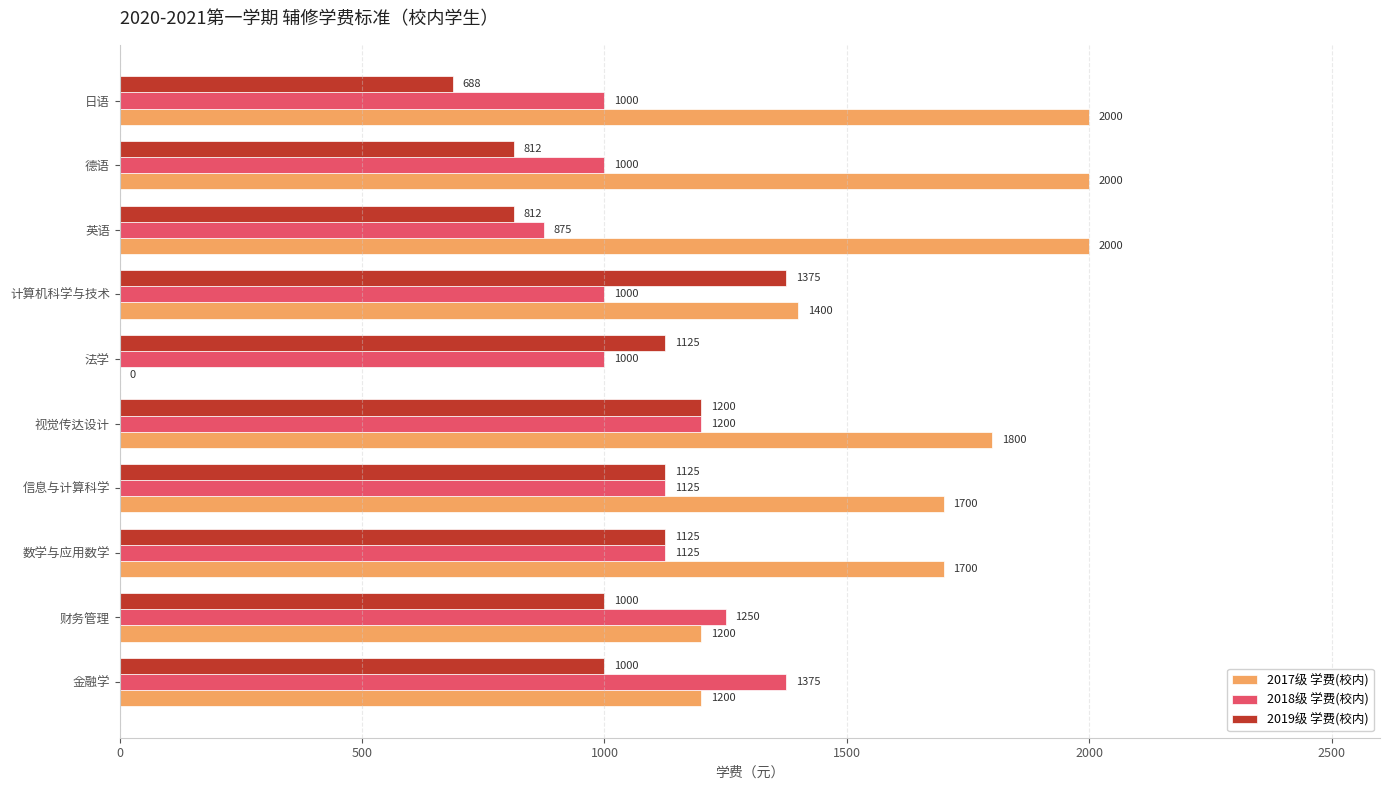

The 2017级 学费(校内) series shows 1700.0 at 信息与计算科学. True or false?

True